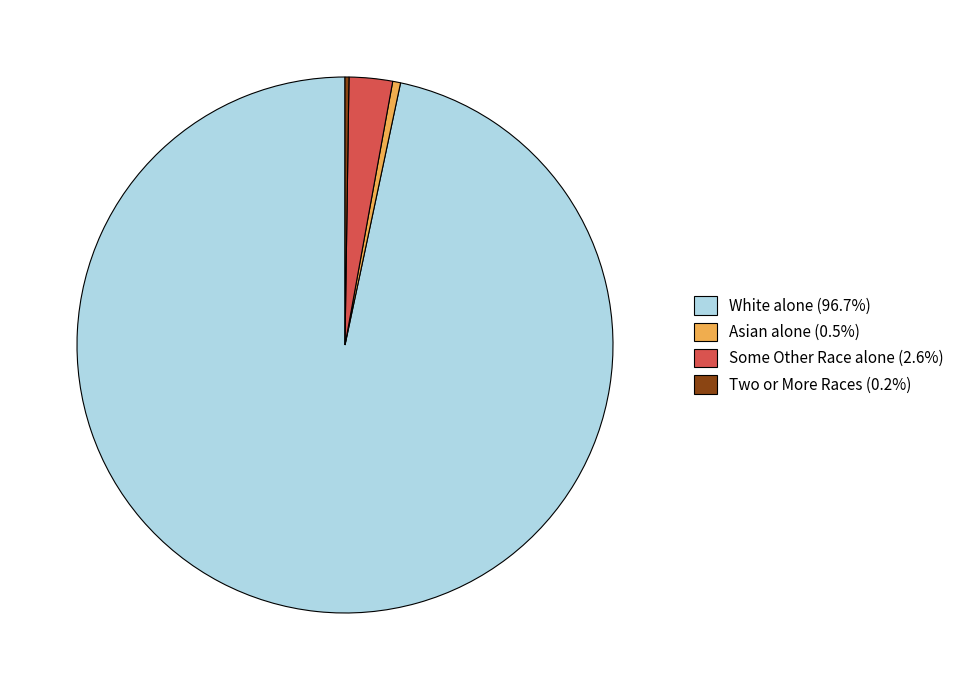

Is the sum of Asian alone (0.5%) and White alone (96.7%) greater than half?

Yes